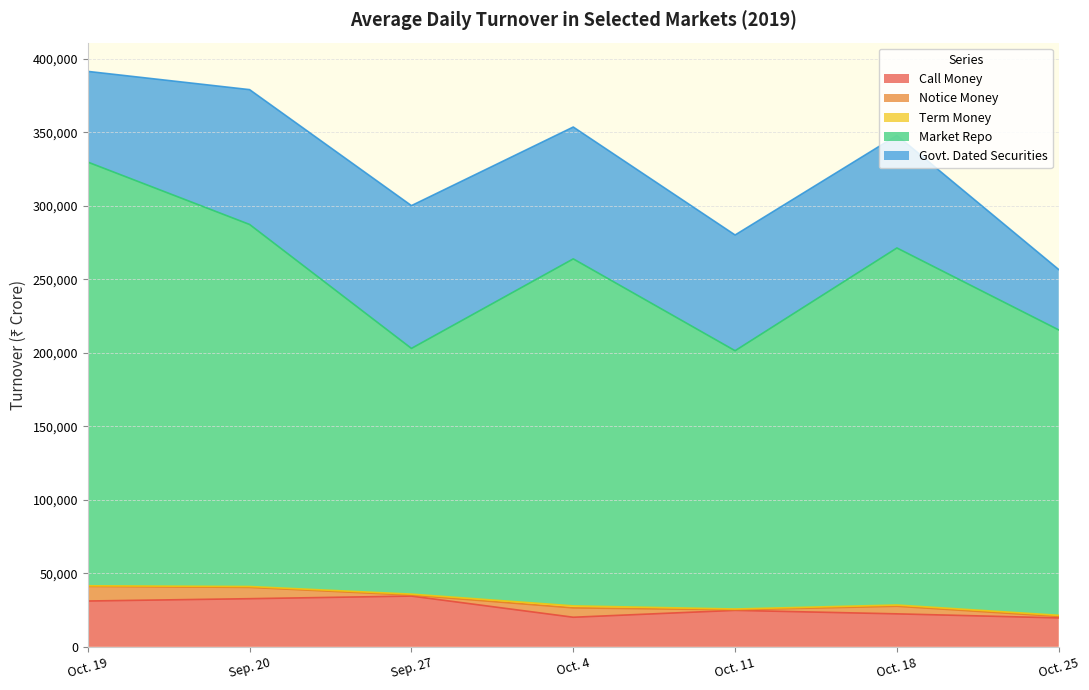

True or false: Market Repo has a value of 242956 at Oct. 18.

True